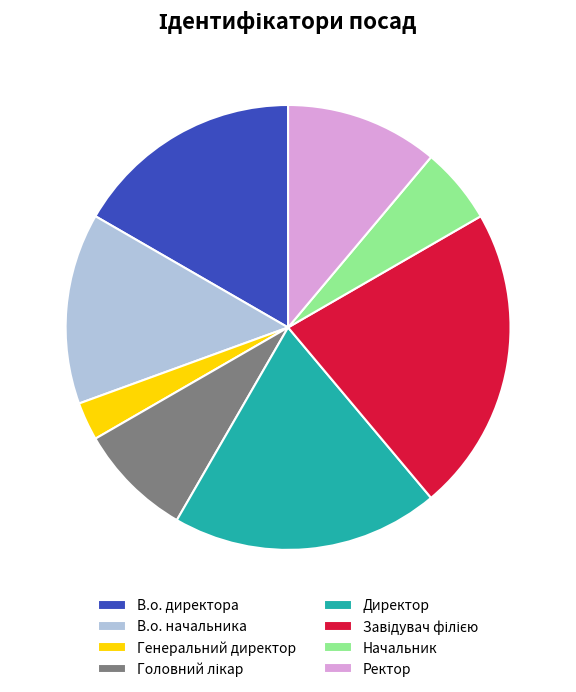

Does any single category account for the majority?

No